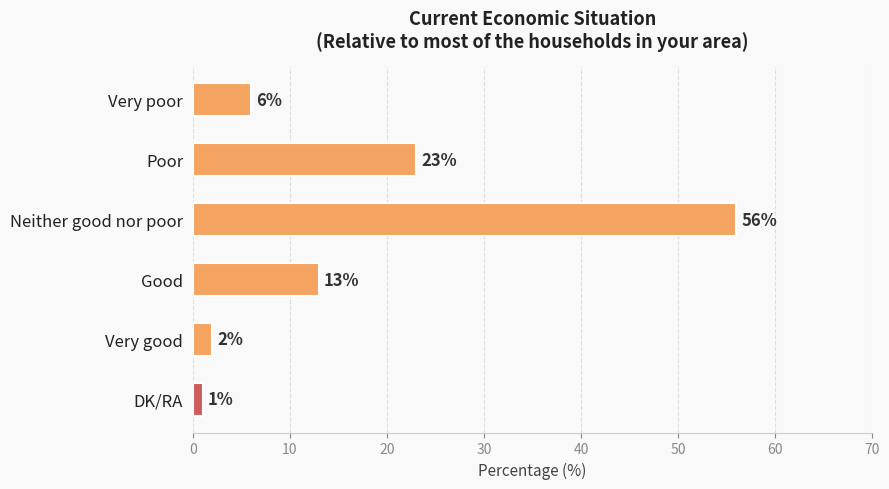

At which category does the chart reach its peak across all series?

Neither good nor poor